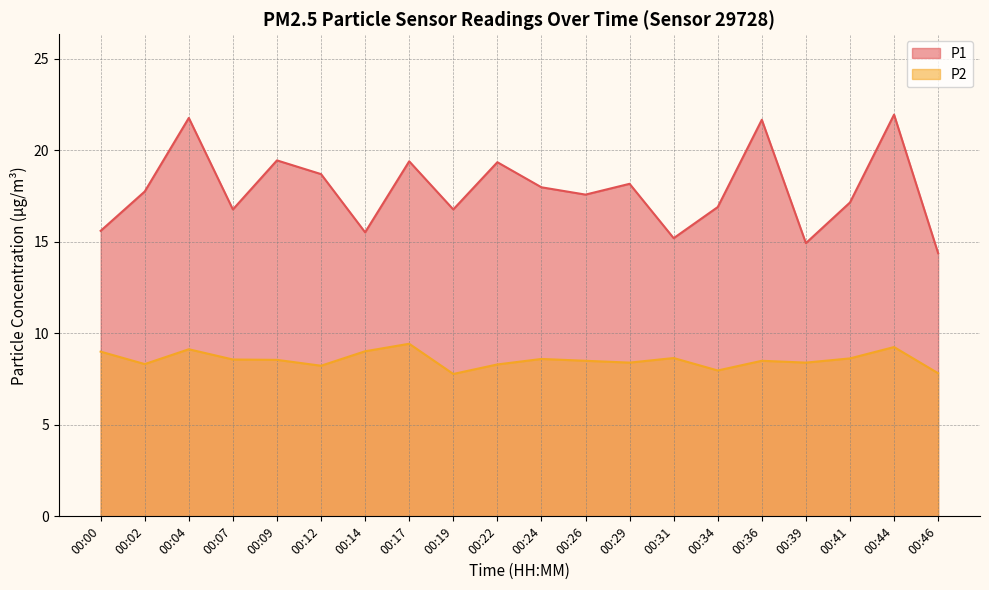

How many data points in P1 are less than 17?

8